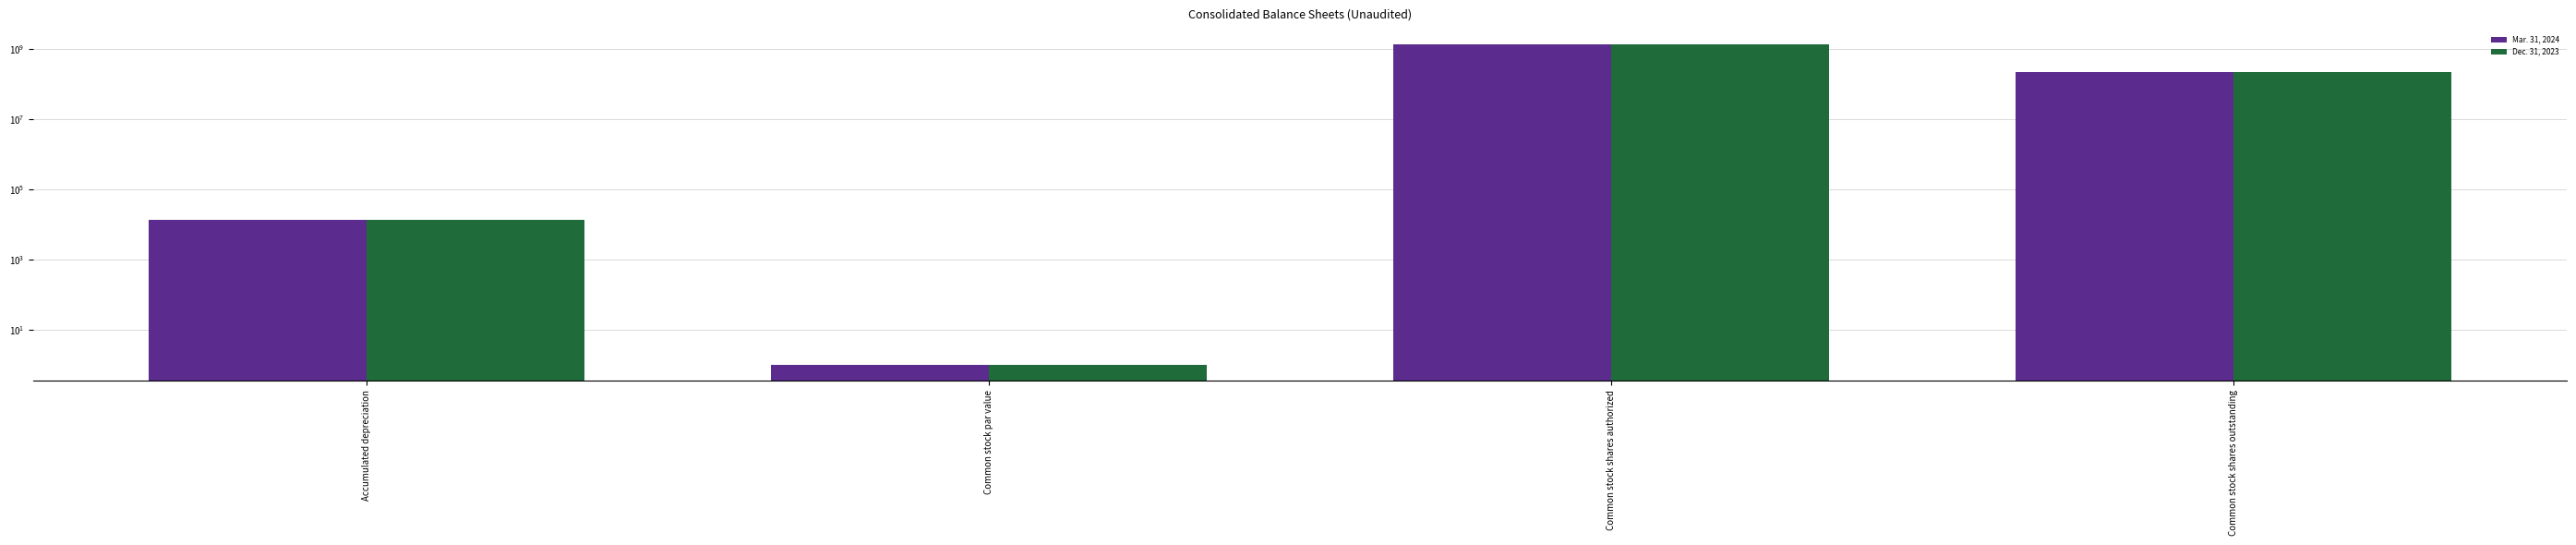

What is the average value of the Dec. 31, 2023 series?

393923630